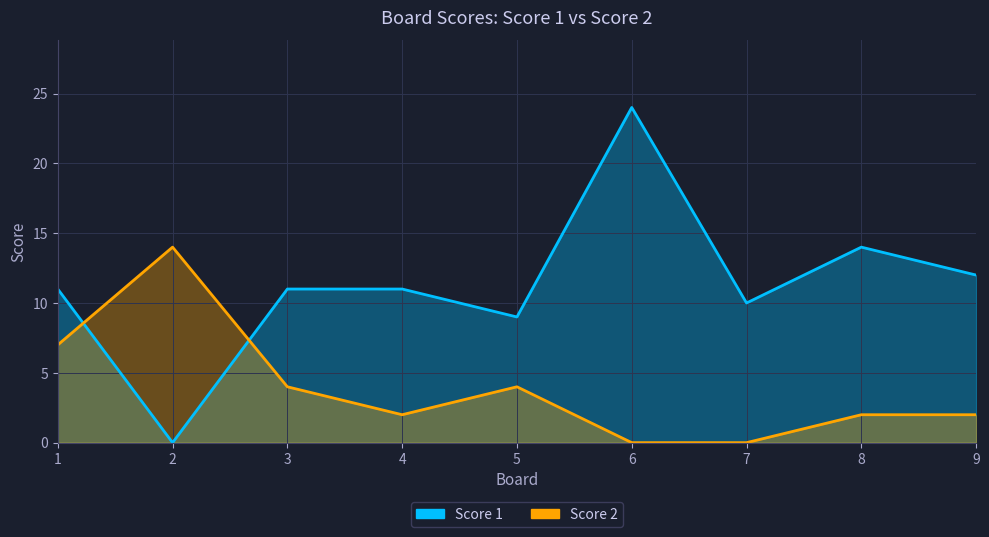

Reading left to right, what are all the values shown in this chart?

Score 1: 11	0	11	11	9	24	10	14	12
Score 2: 7	14	4	2	4	0	0	2	2